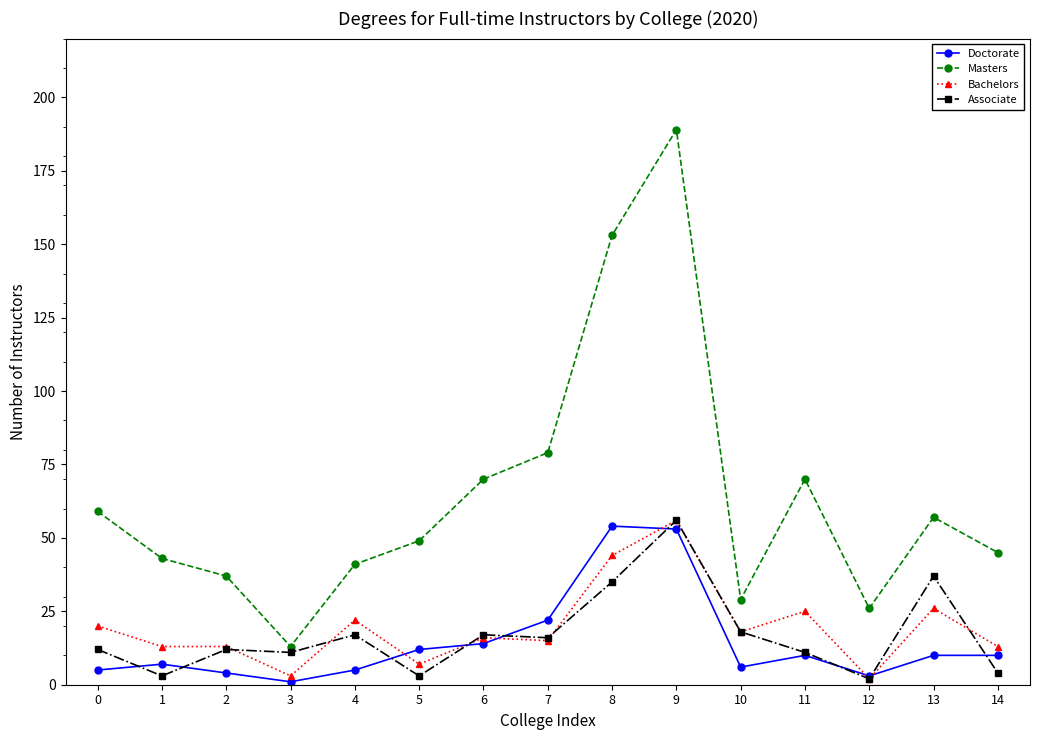

Is the value of Doctorate at 14 greater than the value of Bachelors at 8?

No